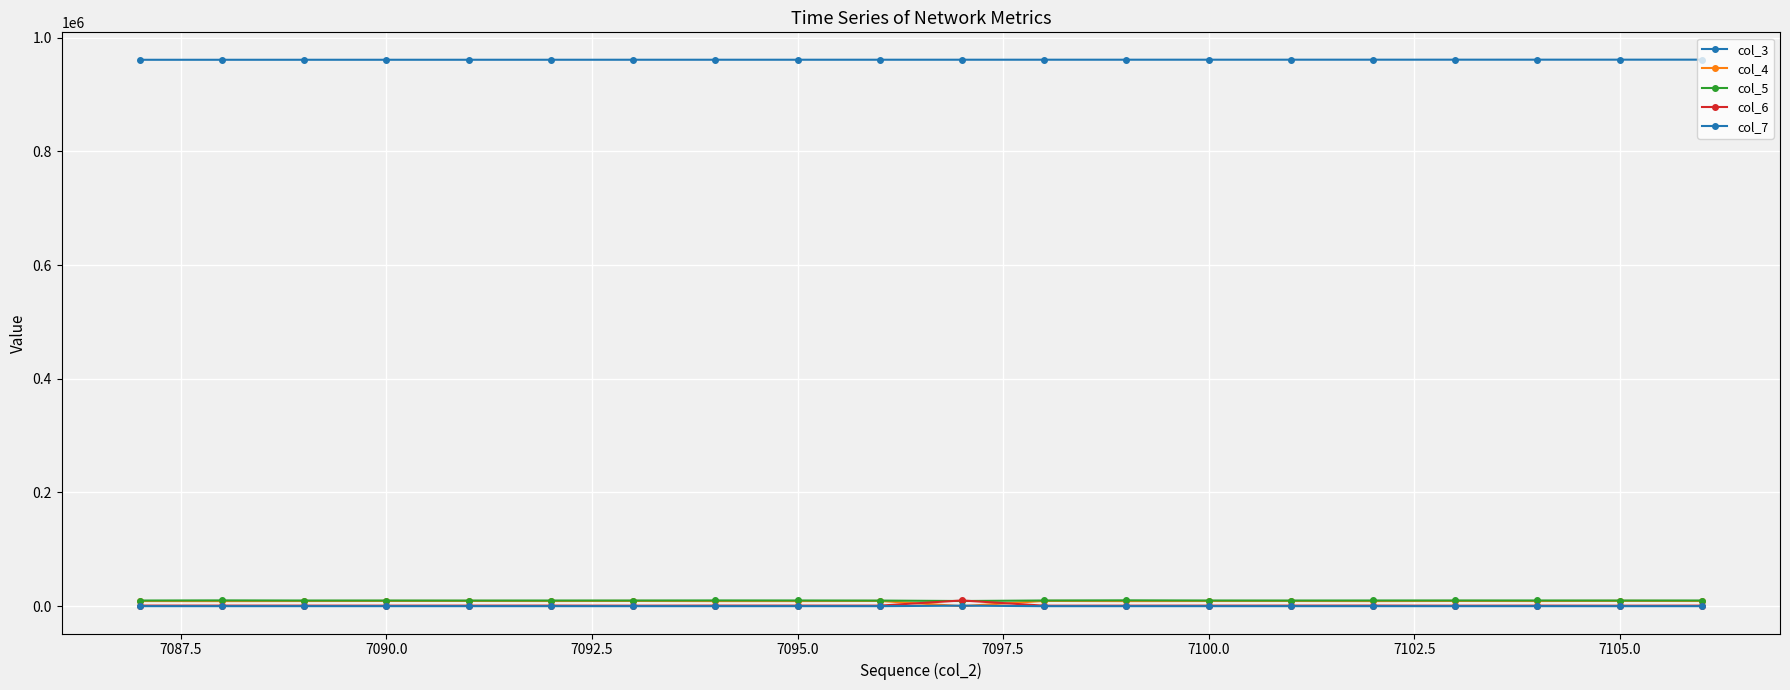

What is the value of the col_3 point at the 16th from the left?

961264